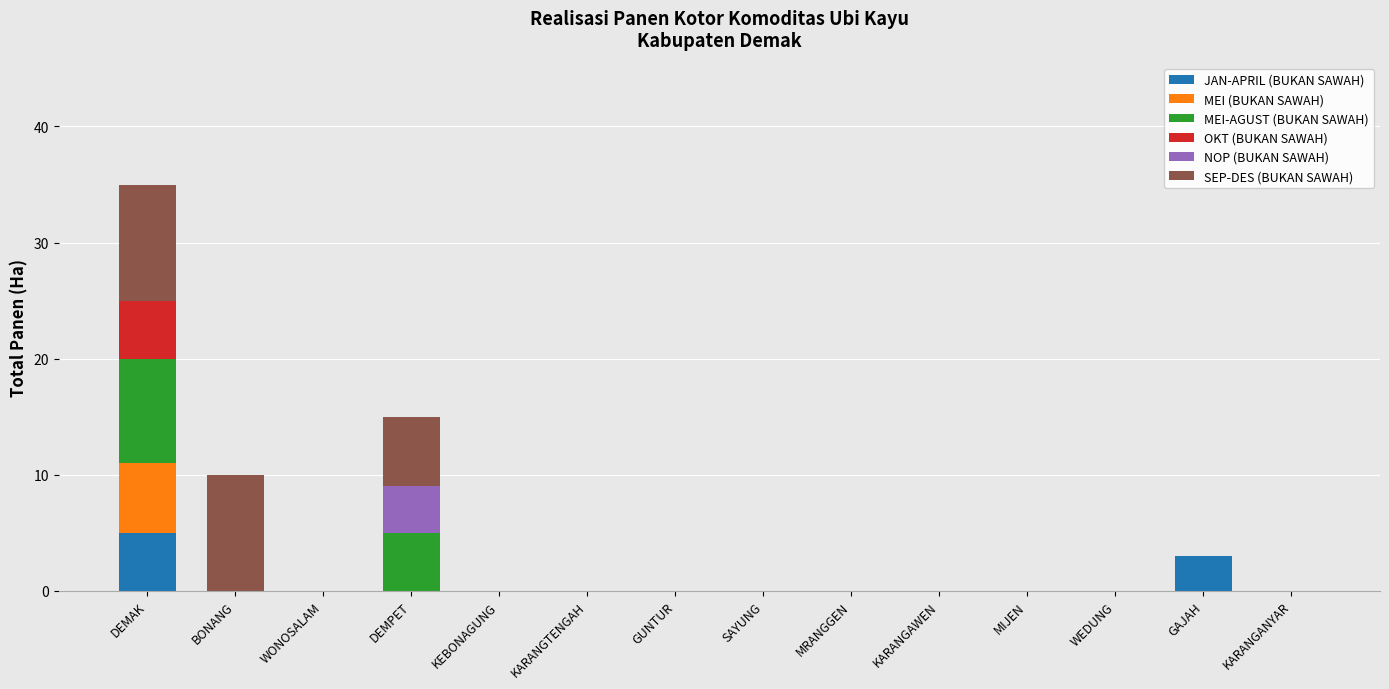

How many data points does each series have?

14